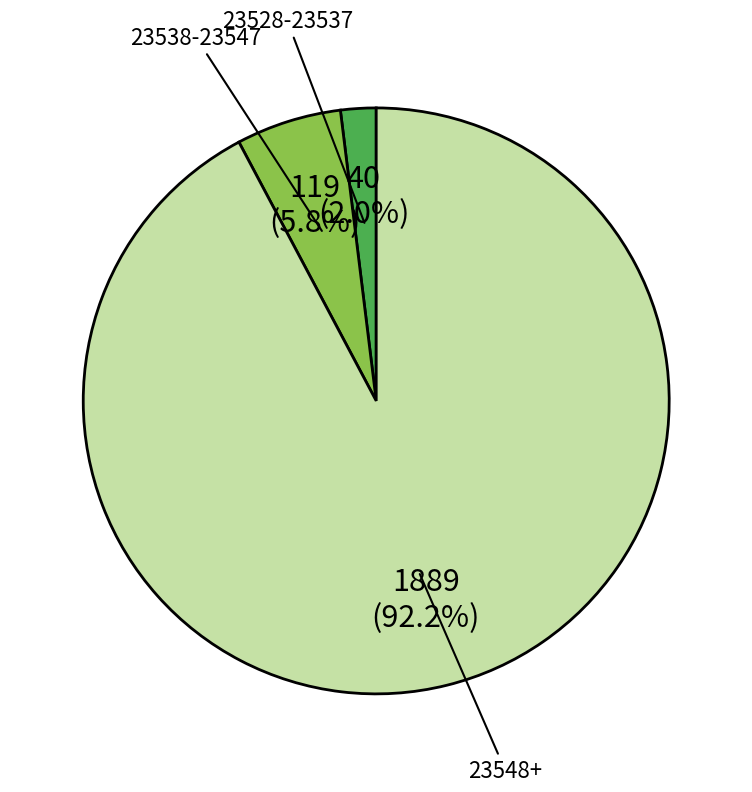

Which category has the biggest portion of the pie?

23548+